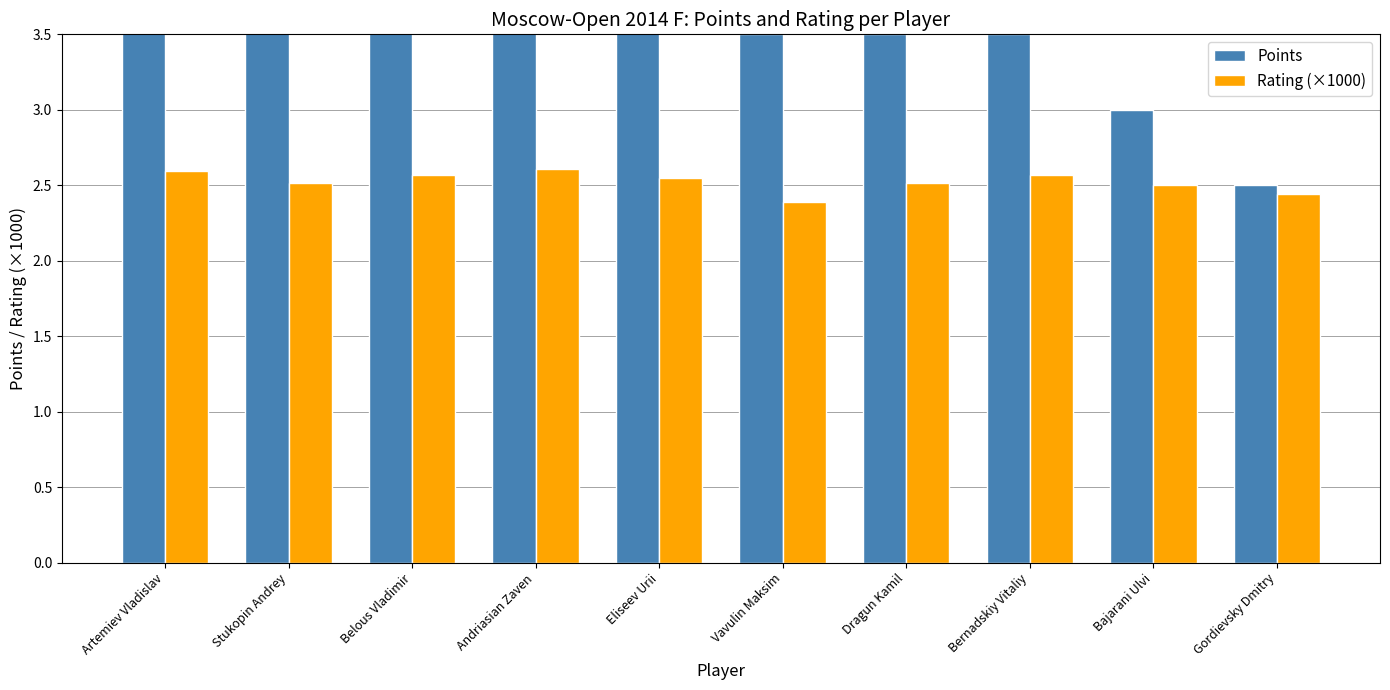

Does the chart contain any negative values?

No